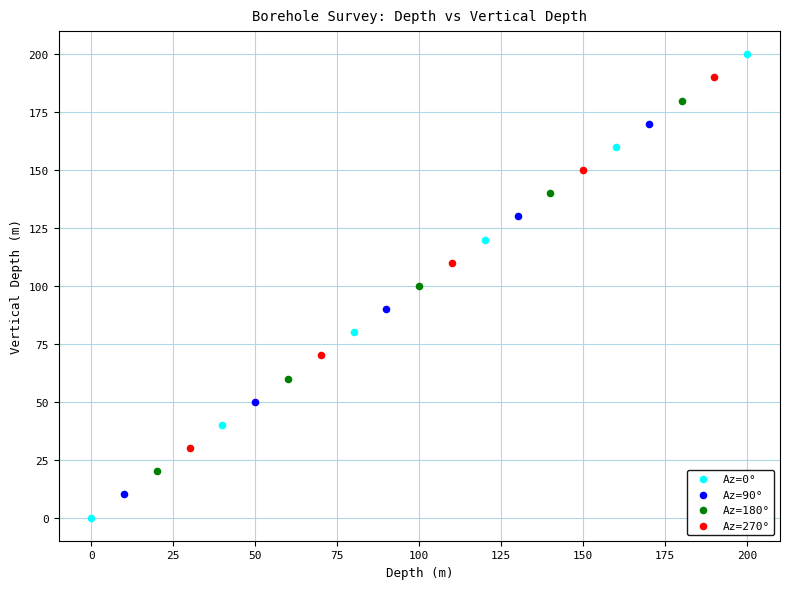

Which series reaches the minimum Y coordinate?

Az=0°